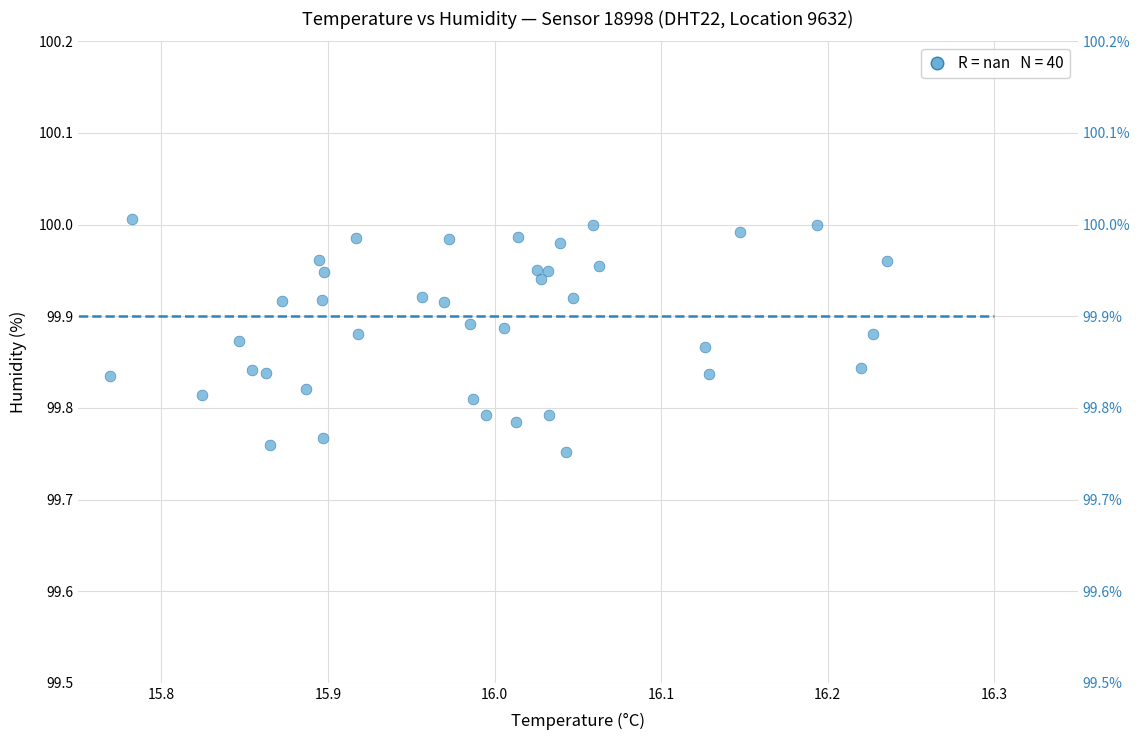

What is the range of X values (max minus min)?

0.5